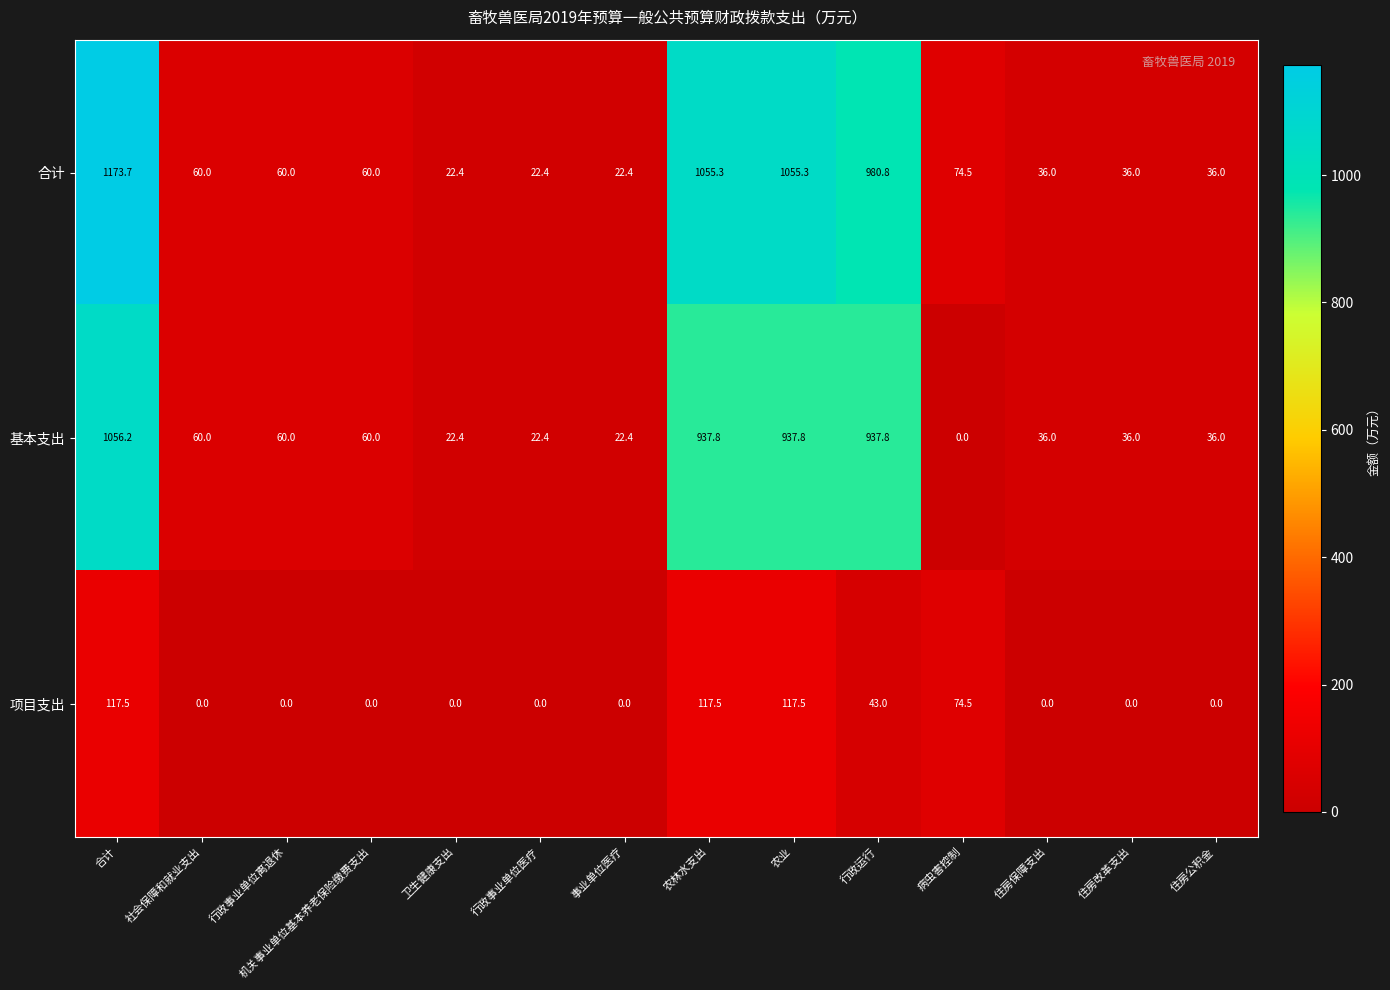

Which series has the widest spread of values?

合计